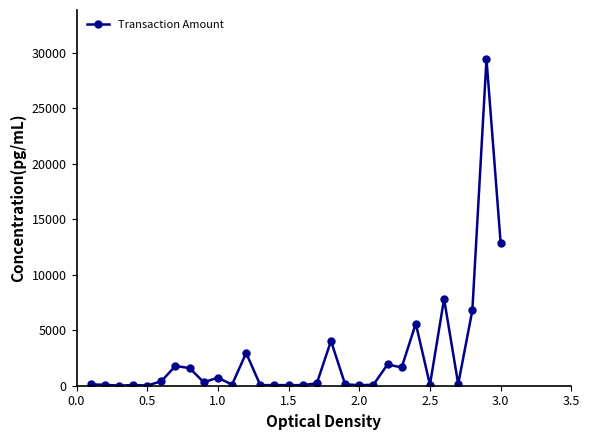

How many data points are less than 225?

15